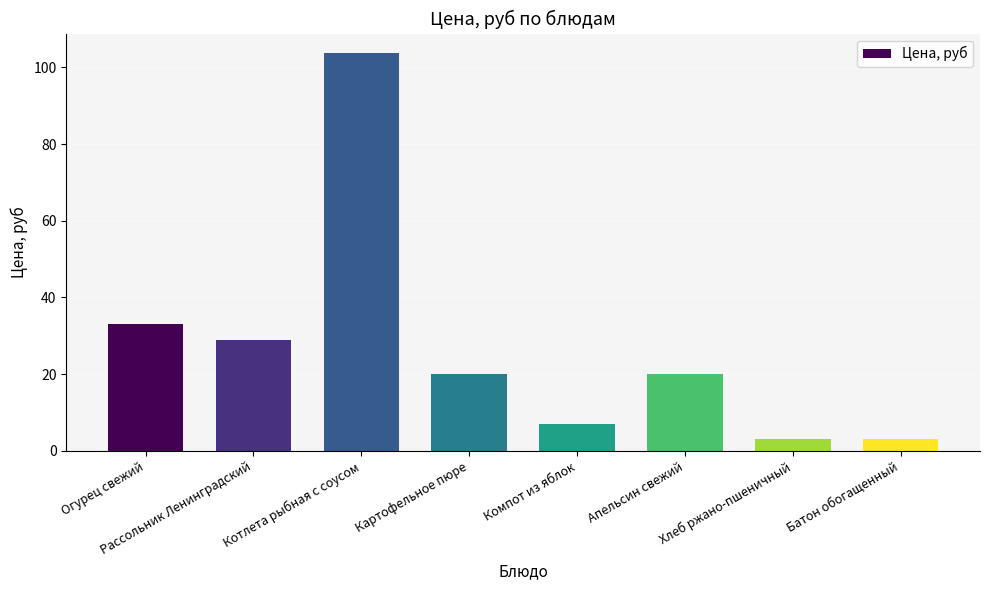

What is the smallest value displayed?

3.0